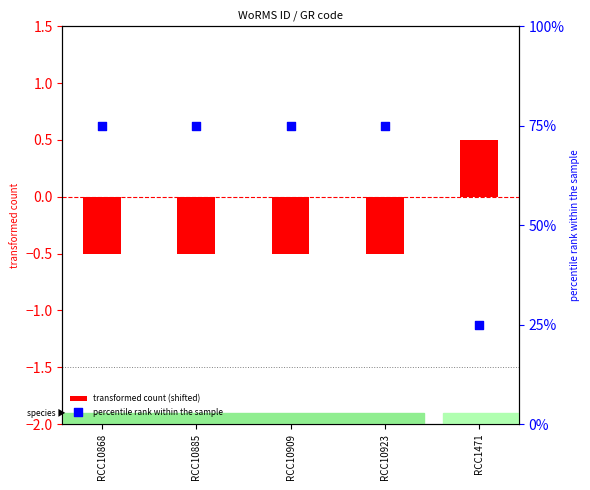

What is the total value across all series at RCC1471?

25.5